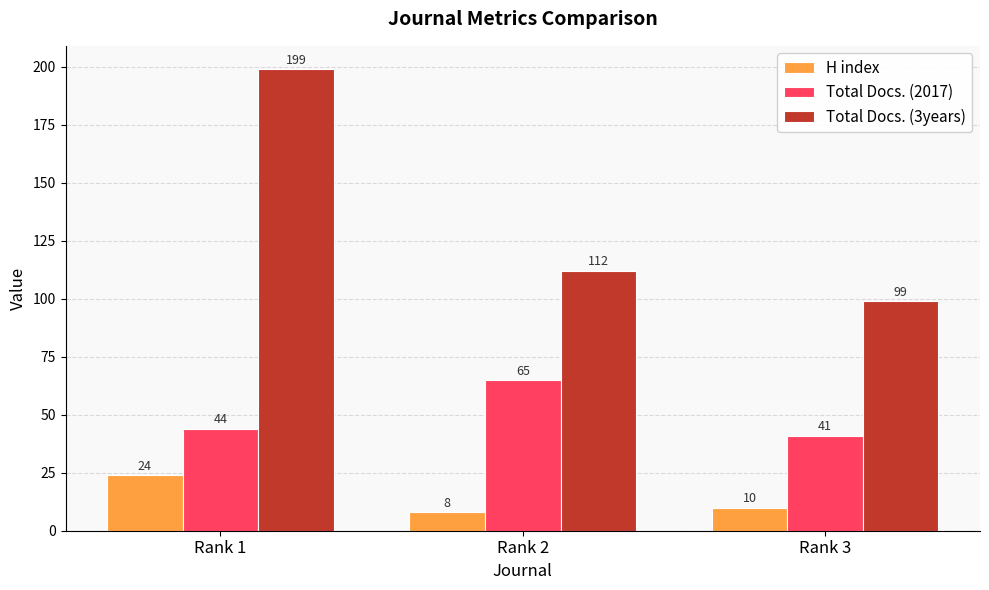

Count the number of data series in this chart.

3